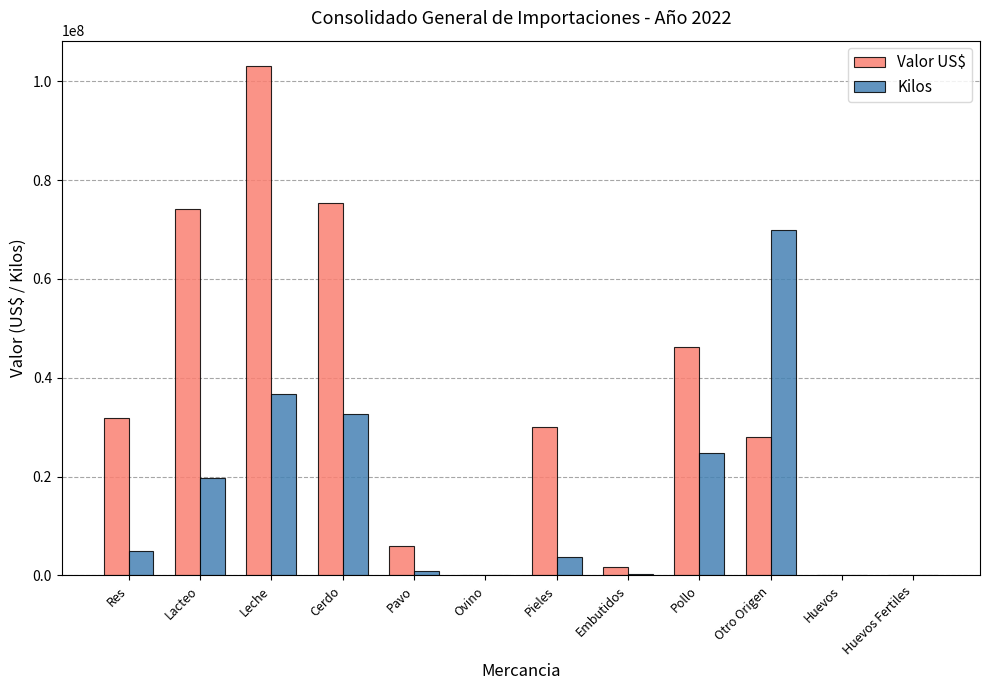

How many groups of bars are there?

12